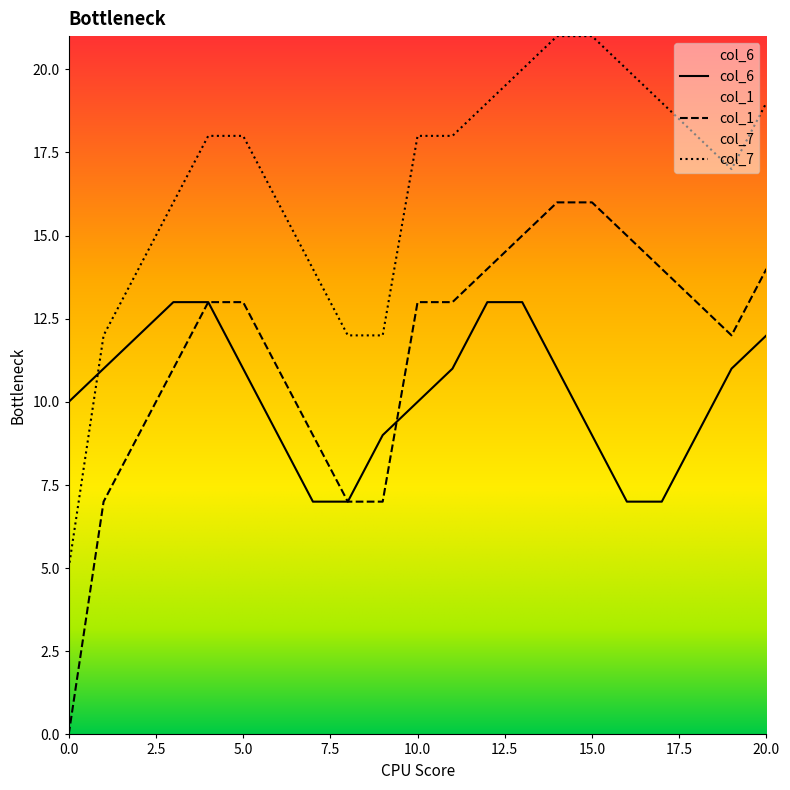

Which has a higher value, 17 or 7?

17